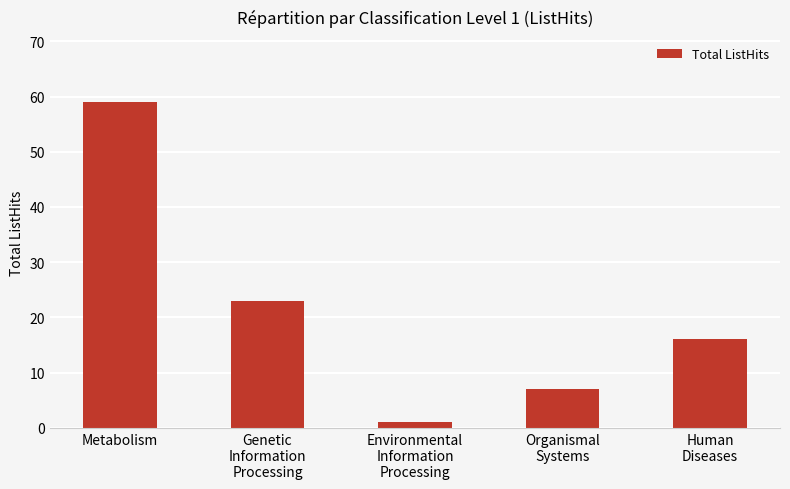

What is the value of the 3rd bar from the left?

1